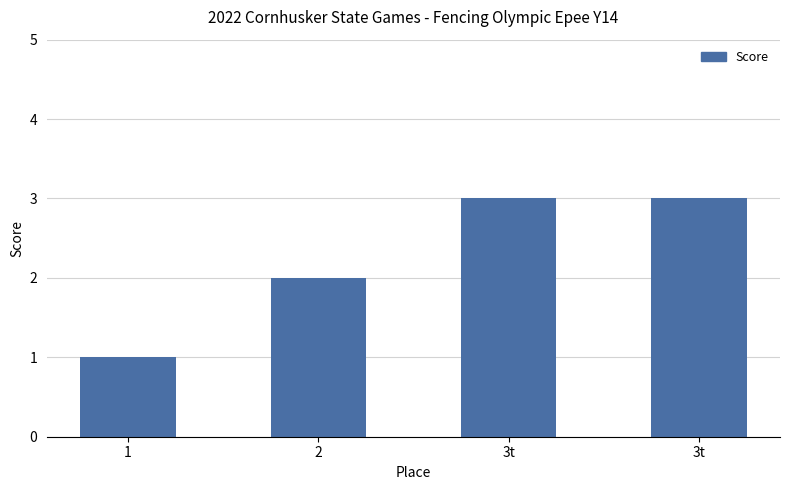

How many distinct data groups are displayed?

1